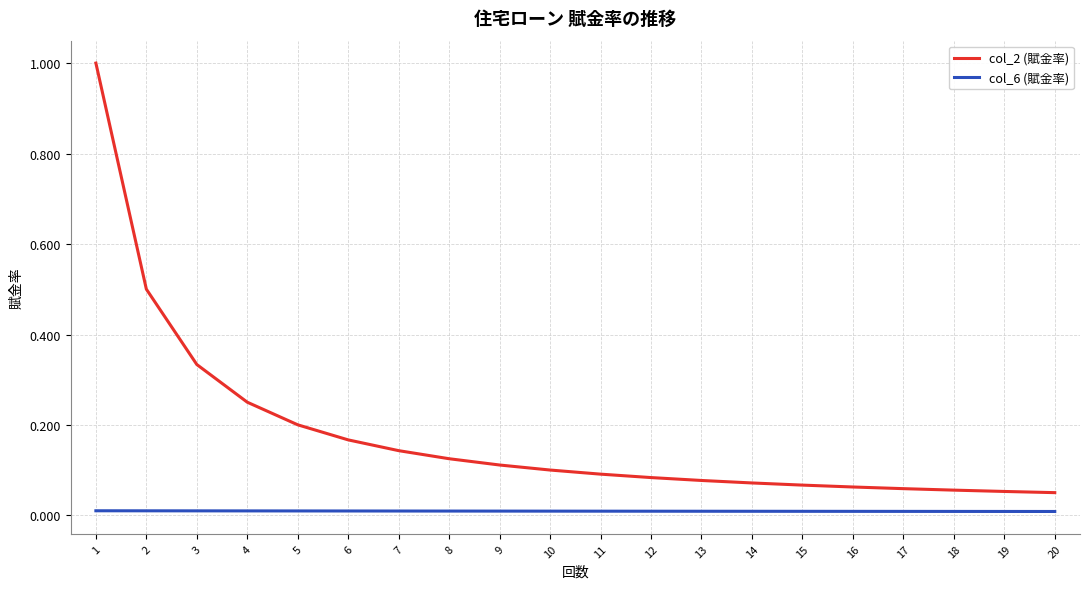

At which category does the chart reach its peak across all series?

1